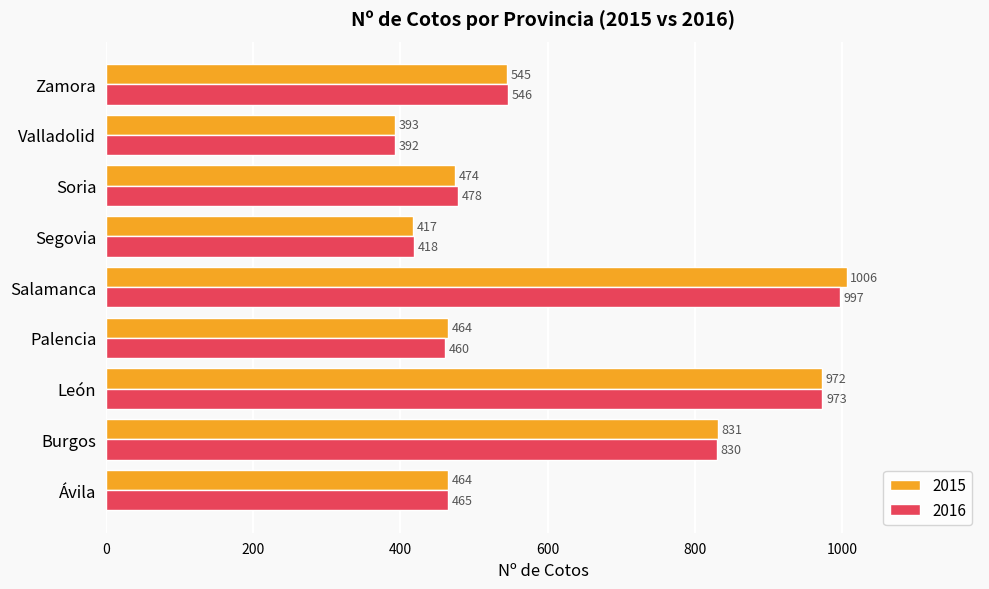

Which series has the widest spread of values?

2015